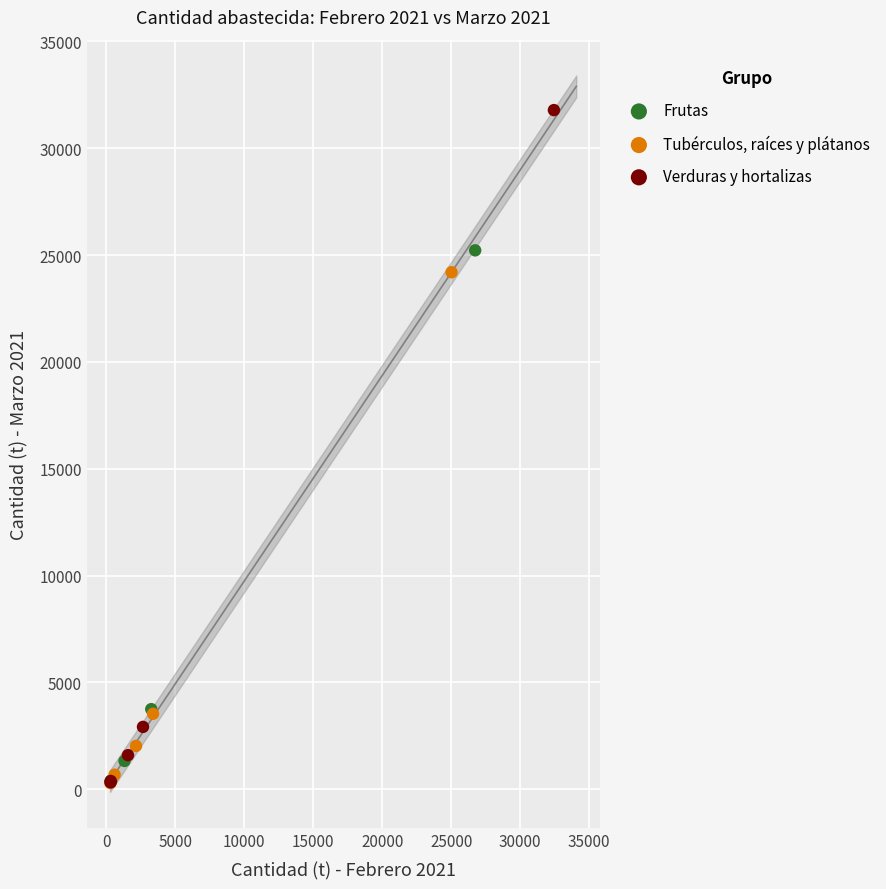

What are all the series names shown in the legend?

Frutas, Tubérculos, raíces y plátanos, Verduras y hortalizas